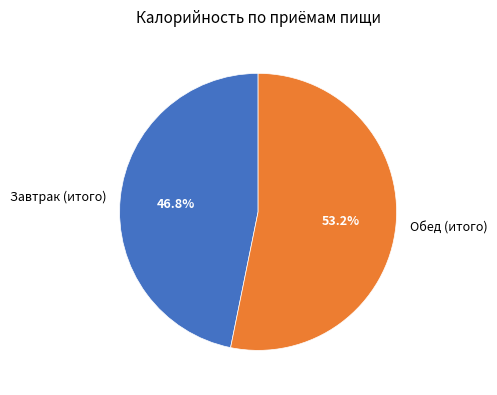

True or false: Обед (итого) accounts for 53% of the total.

True